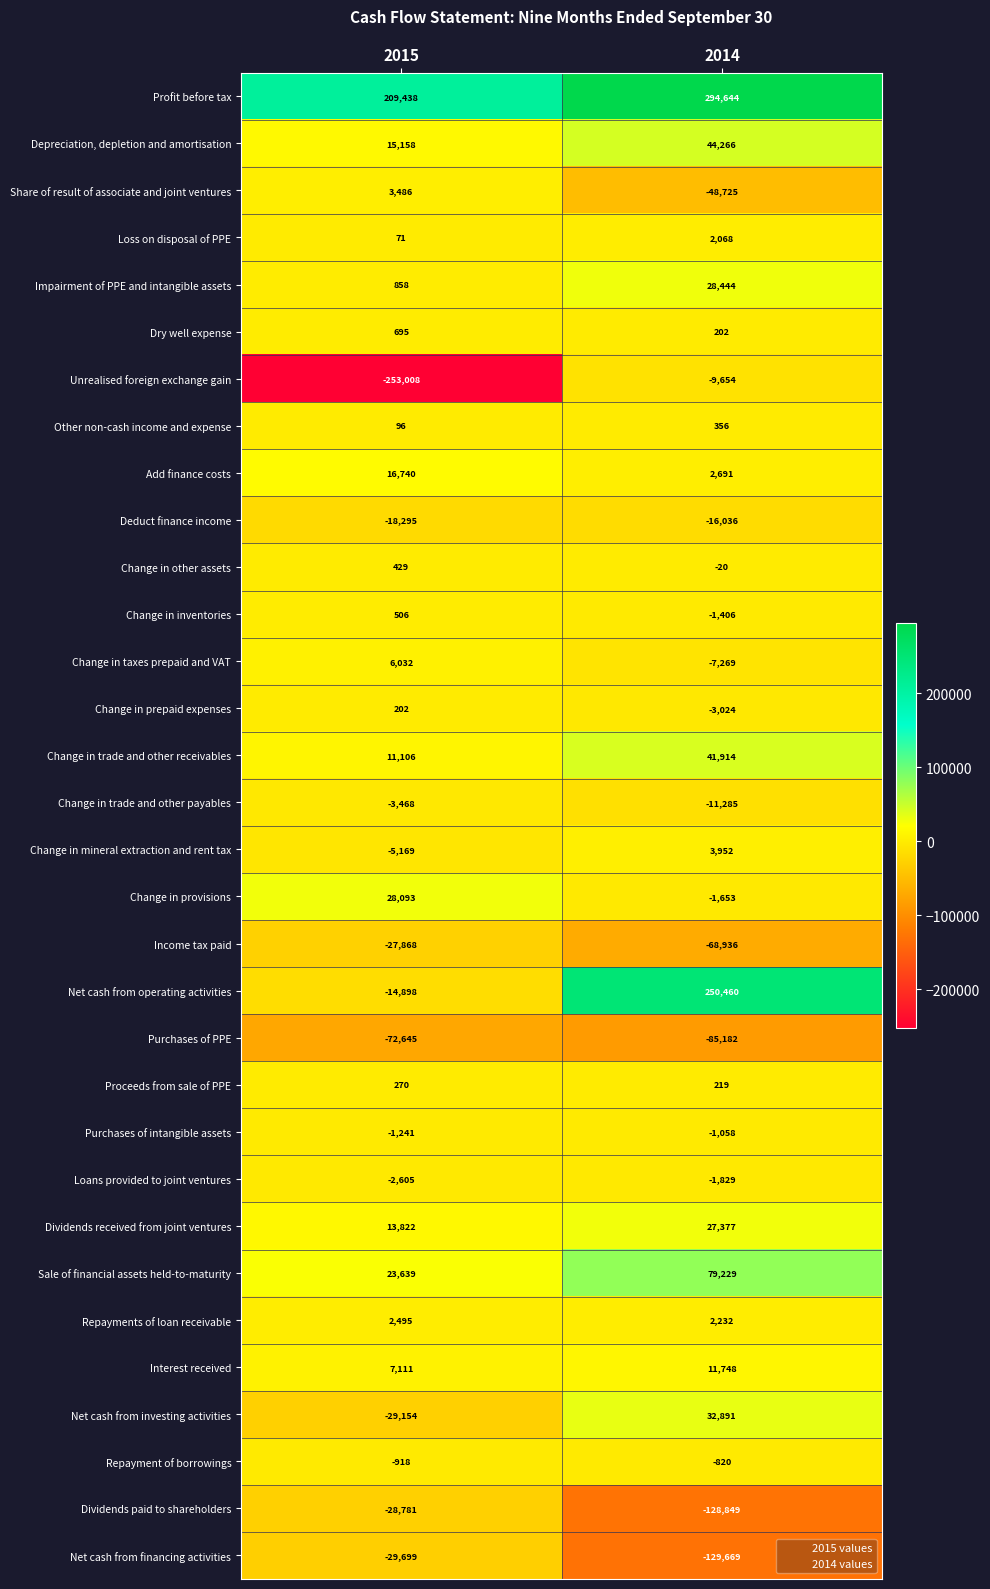

What is the difference between the maximum and minimum values in the Share of result of associate and joint ventures series?

52211